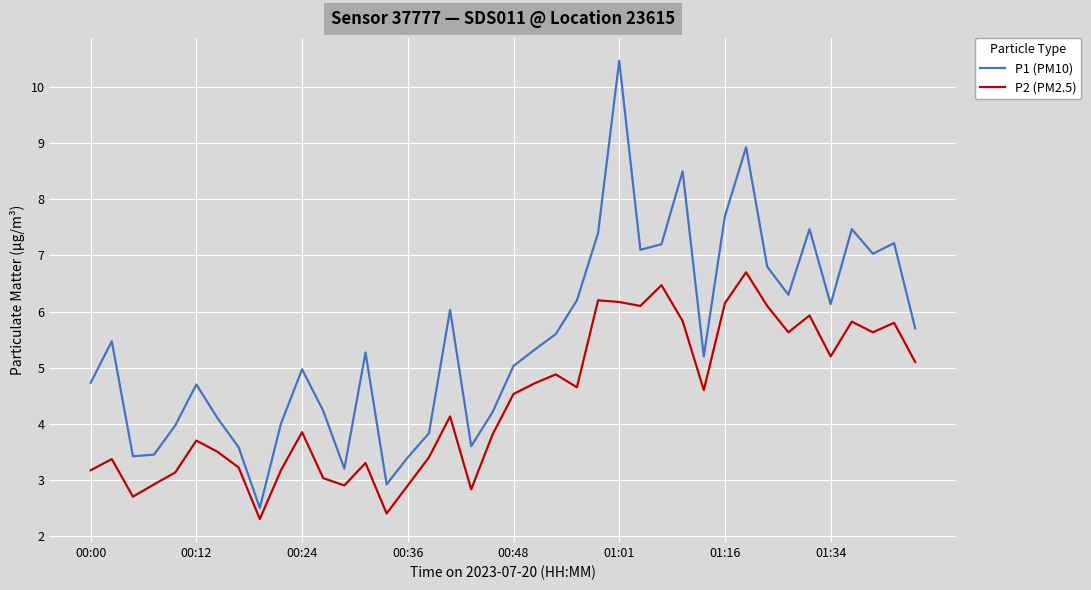

Which series has the largest range (max minus min)?

P1 (PM10)